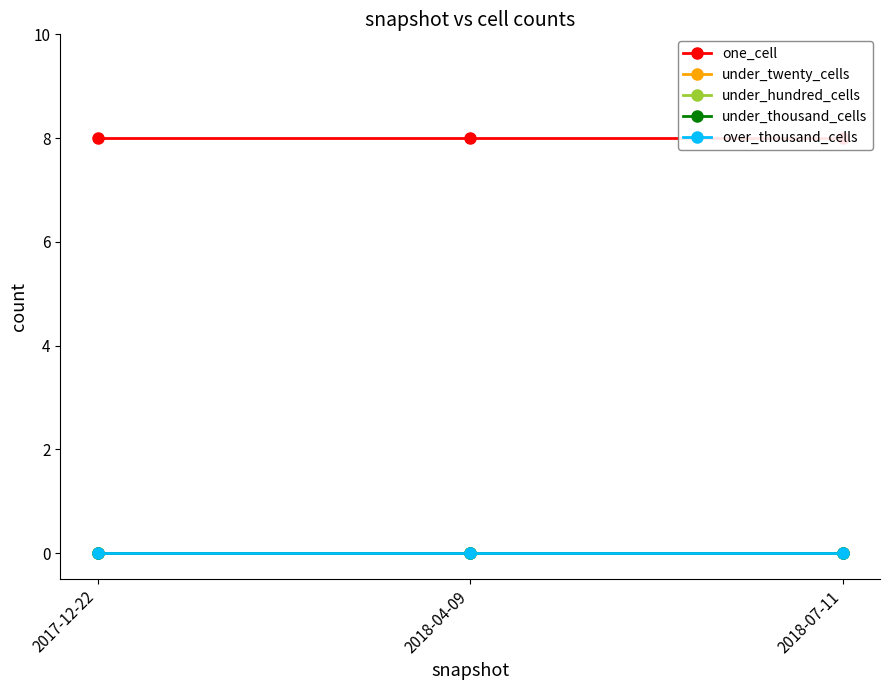

At which label is one_cell closest to 8?

2017-12-22